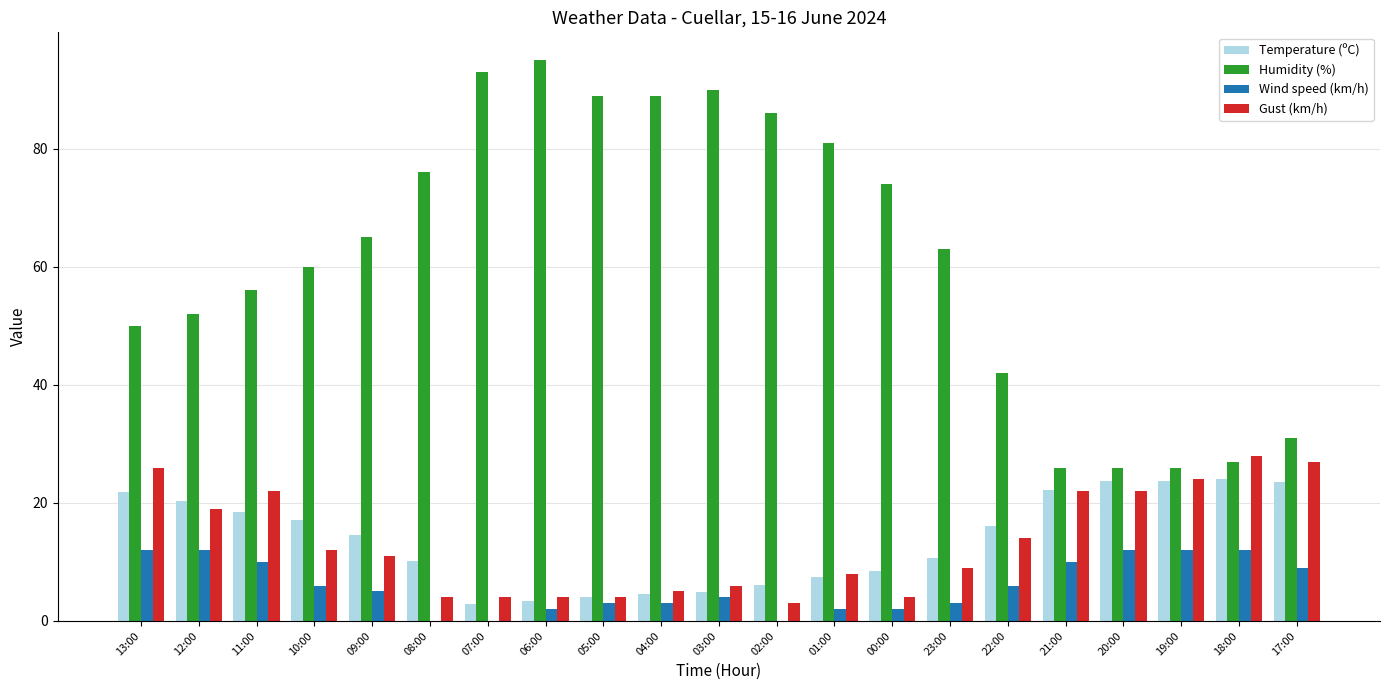

Is the value of Humidity (%) at 21:00 greater than the value of Temperature (ºC) at 00:00?

Yes